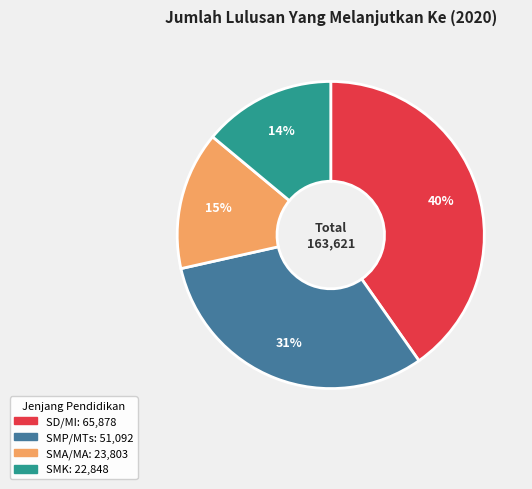

How many slices are in this pie chart?

4